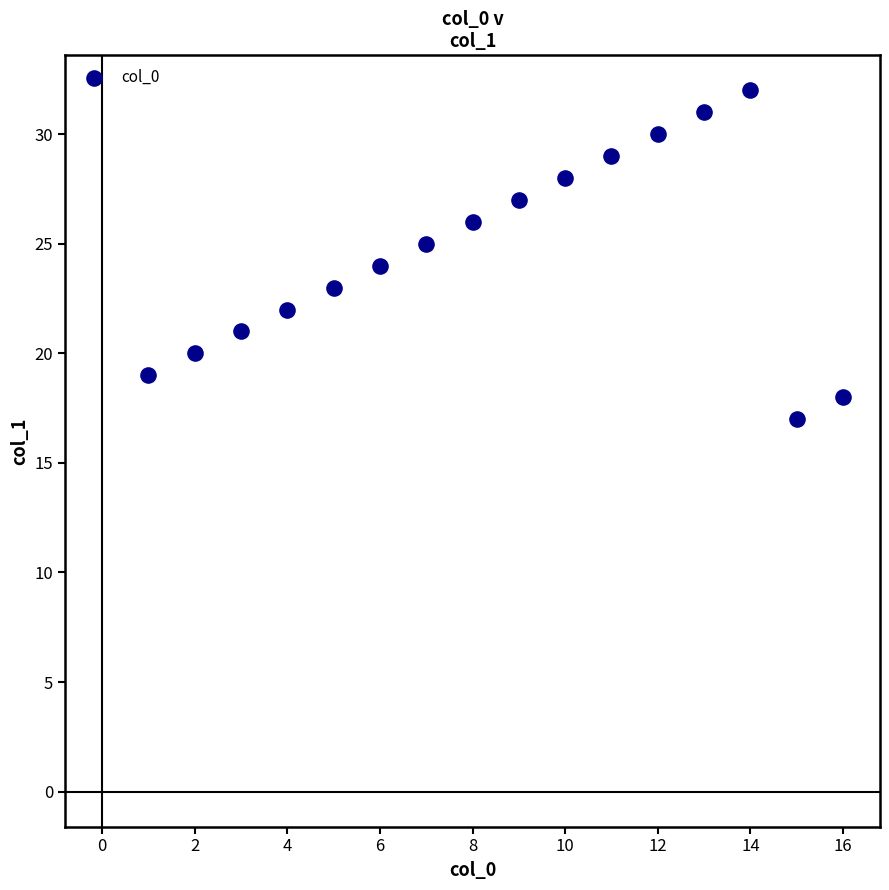

What is the range of X values (max minus min)?

15